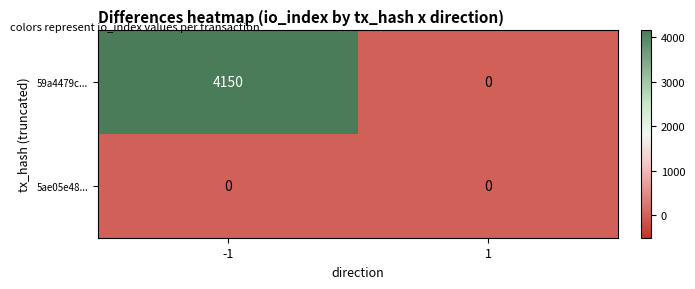

Reading right to left, what are all the values shown in this chart?

59a4479c...: 1=0	-1=4150
5ae05e48...: 1=0	-1=0